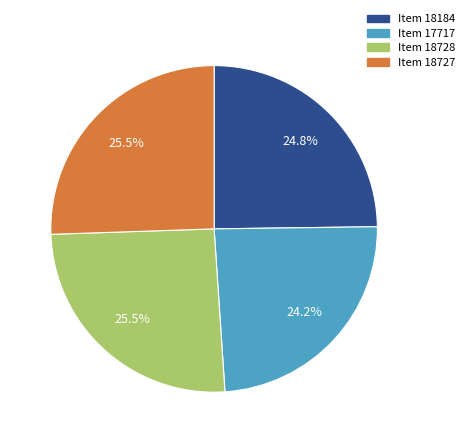

Is there any slice that represents more than half of the pie?

No